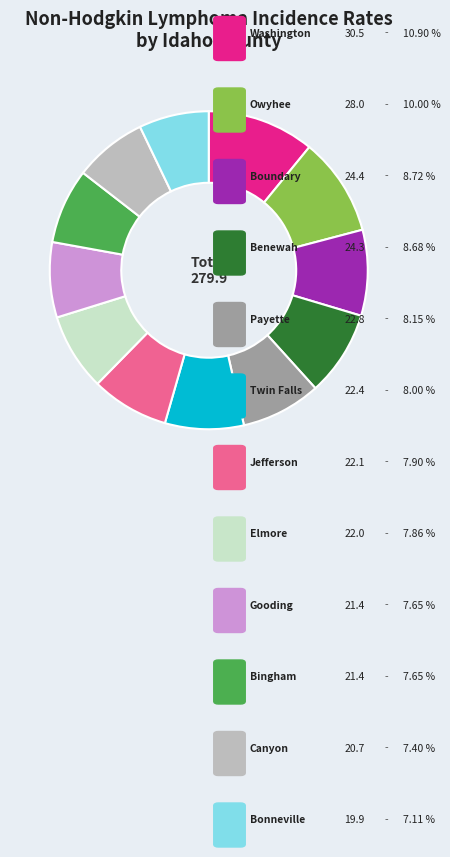

Is there a majority slice in this chart?

No